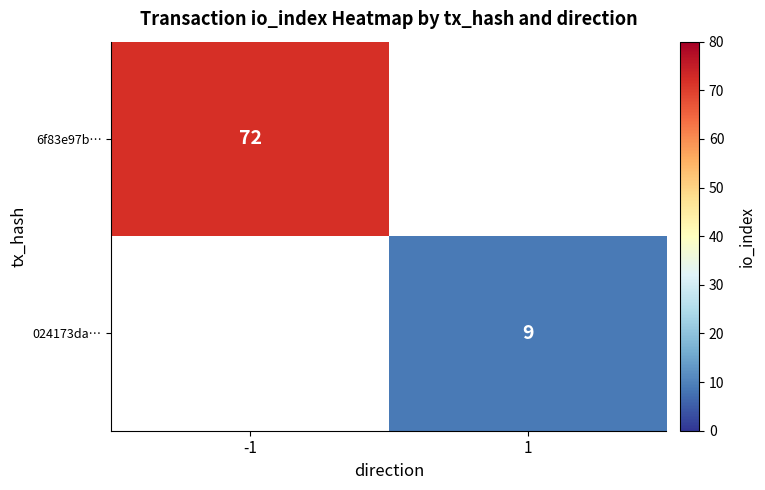

What is the greatest value displayed?

72.0